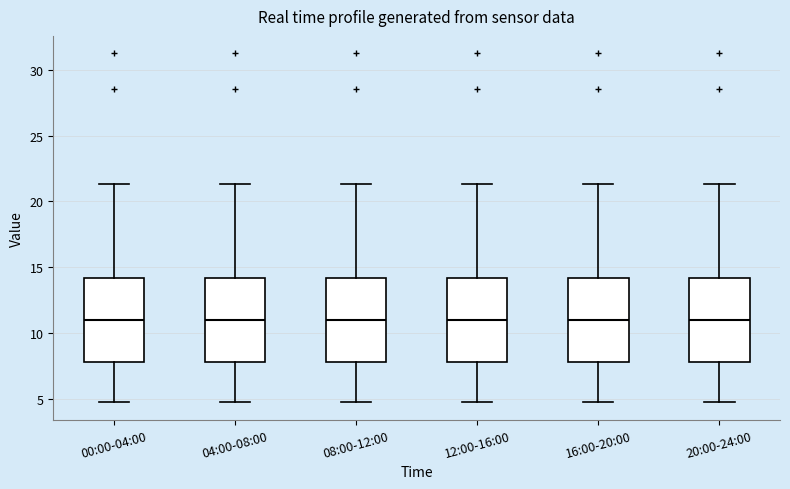

Reading left to right, transcribe this box plot: for each box, give where its median line is, the range the box spans, and where its two whiskers end, as read against the y-axis. The values are not printed on the chart, so give them approximately, as read against the axis.

00:00-04:00: median 11.0, box 8.0 to 14.0, whiskers 5.0 to 21.5
04:00-08:00: median 11.0, box 8.0 to 14.0, whiskers 5.0 to 21.5
08:00-12:00: median 11.0, box 8.0 to 14.0, whiskers 5.0 to 21.5
12:00-16:00: median 11.0, box 8.0 to 14.0, whiskers 5.0 to 21.5
16:00-20:00: median 11.0, box 8.0 to 14.0, whiskers 5.0 to 21.5
20:00-24:00: median 11.0, box 8.0 to 14.0, whiskers 5.0 to 21.5